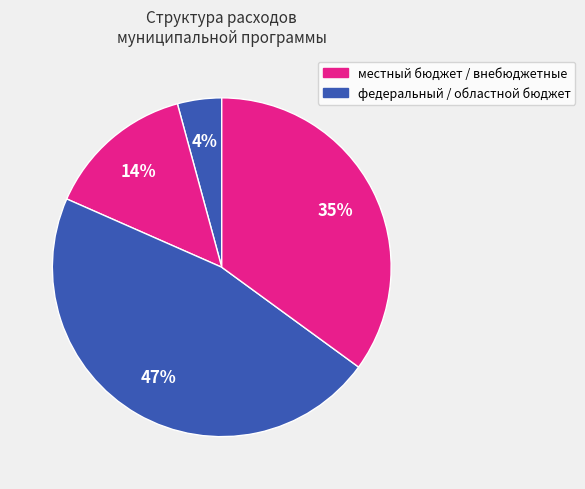

How many segments does this pie chart have?

4